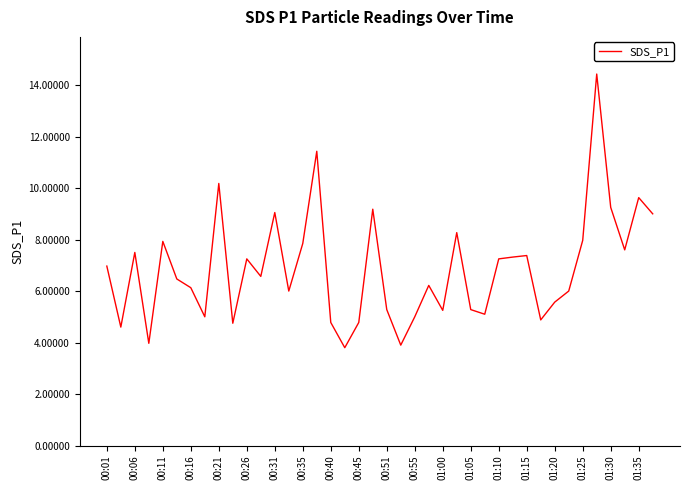

What is the difference between the maximum and minimum values?

10.6